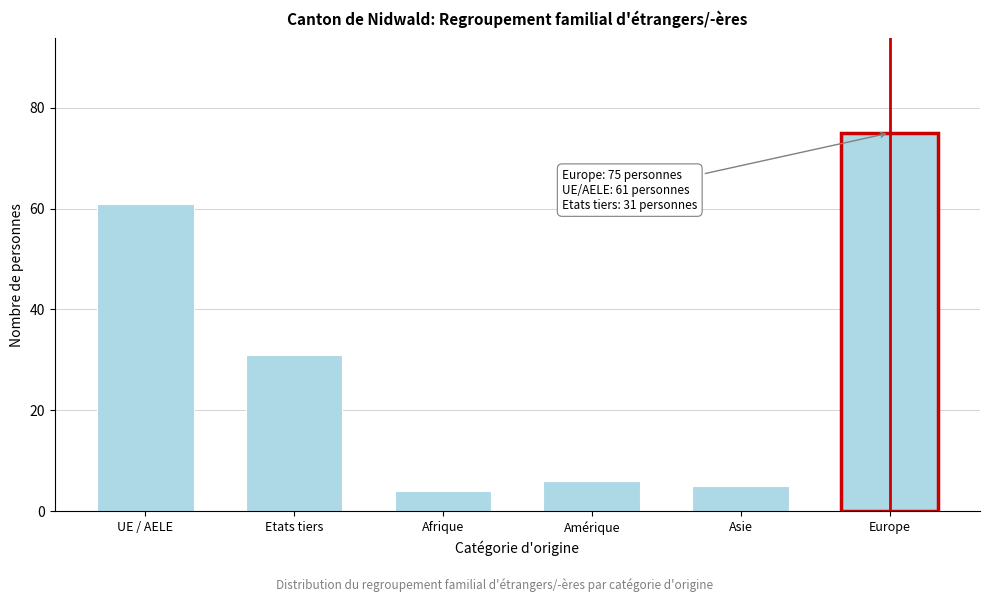

Reading left to right, what are all the values shown in this chart?

61	31	4	6	5	75